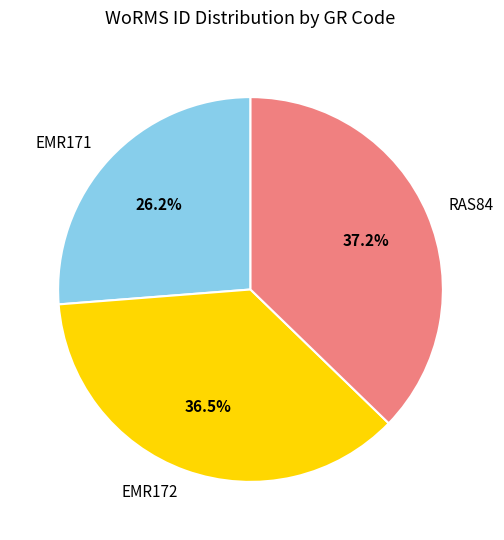

Does any single category account for the majority?

No